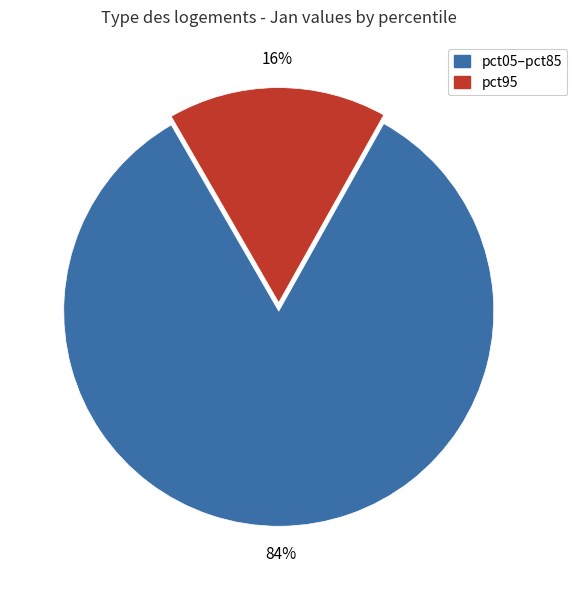

Count the number of slices in the pie.

2